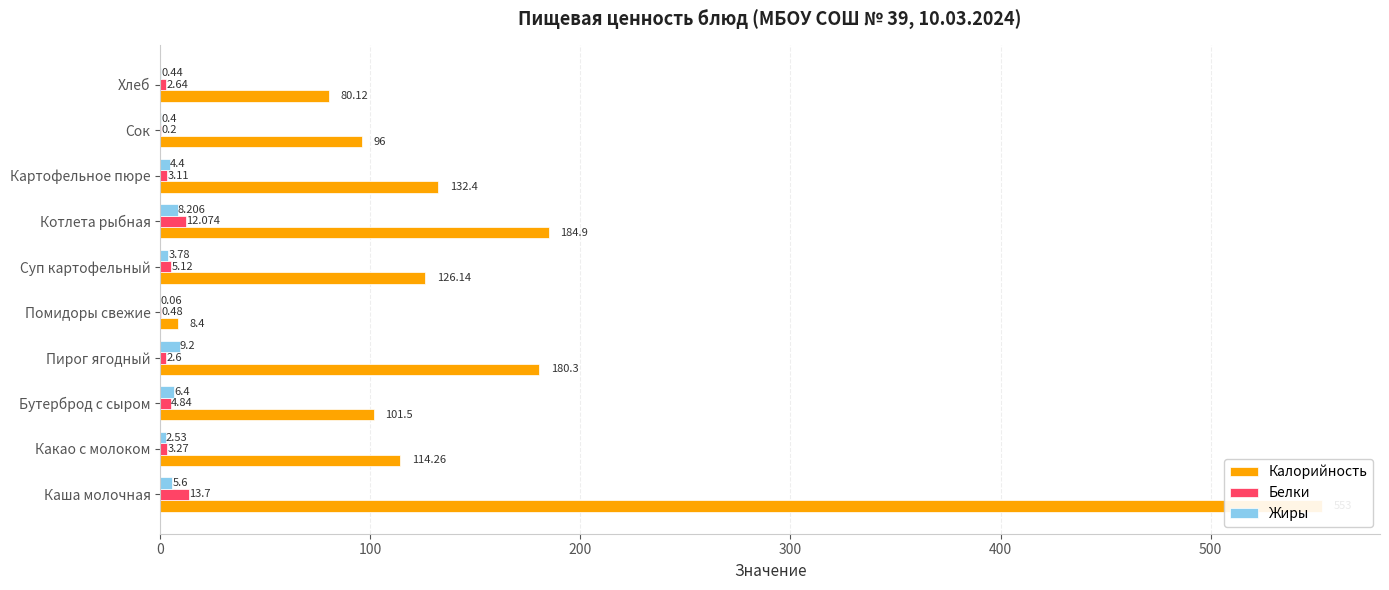

Is the value of Белки at 600 greater than the value of Калорийность at 100?

No